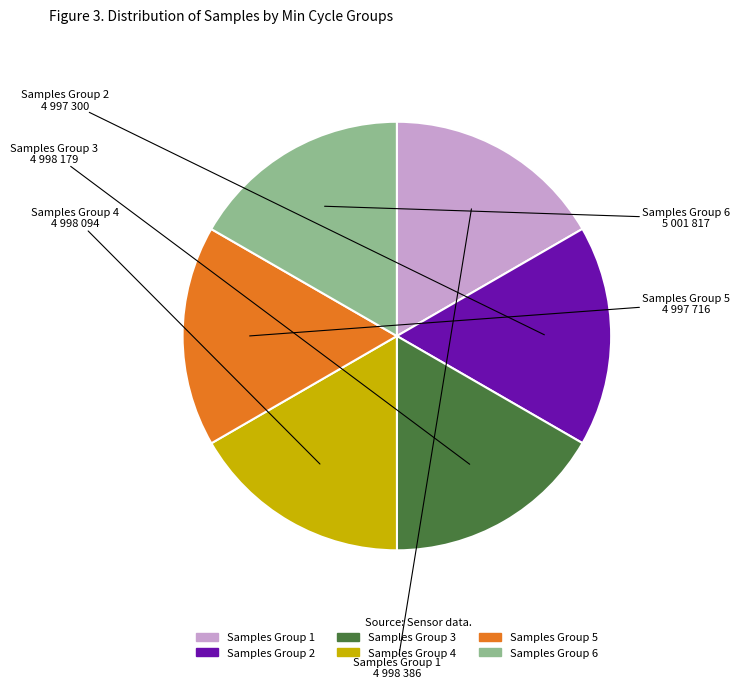

Is there a majority slice in this chart?

No